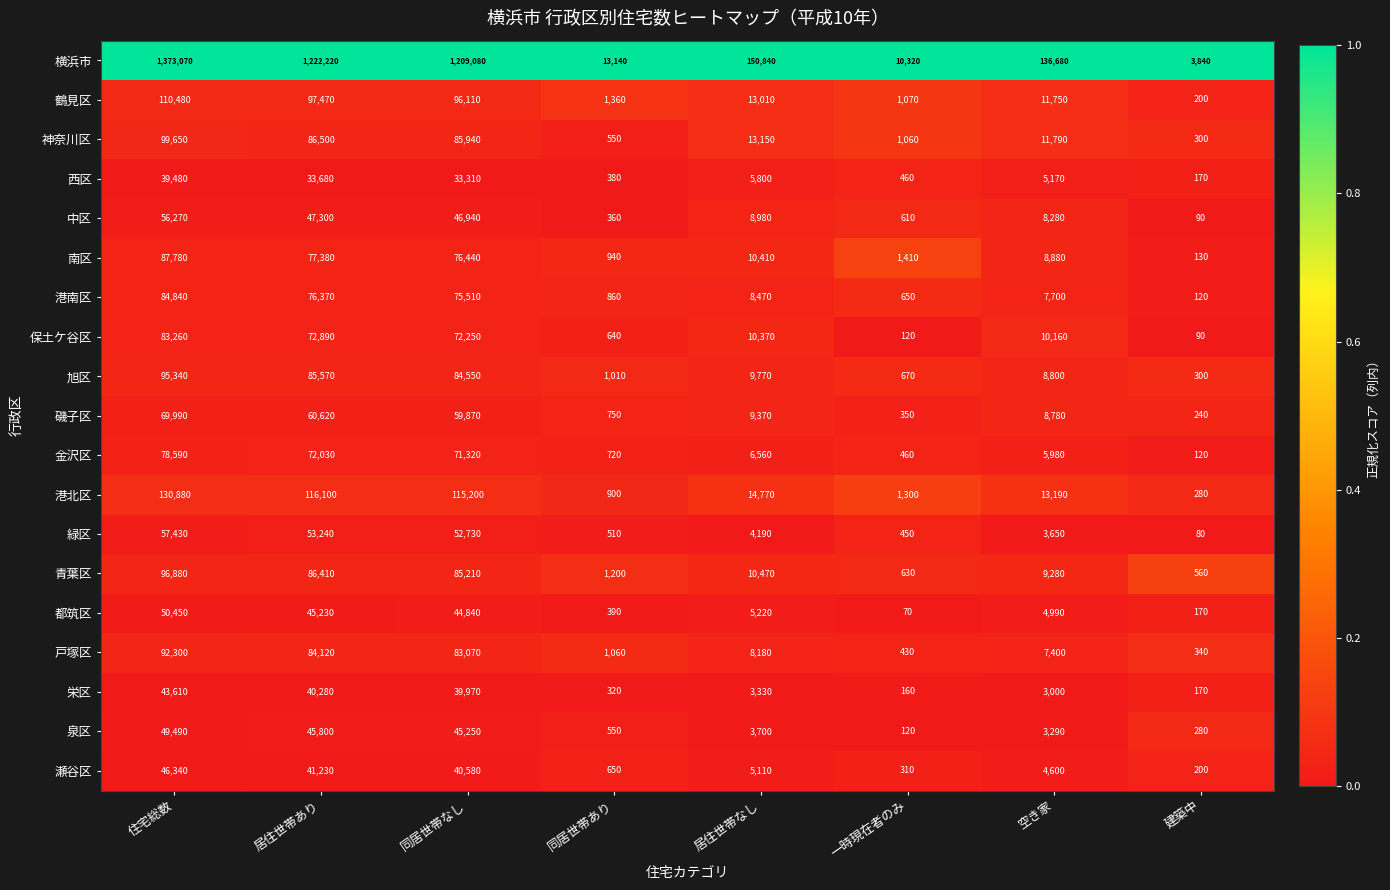

Is the value of 緑区 at 建築中 greater than the value of 磯子区 at 一時現在者のみ?

No